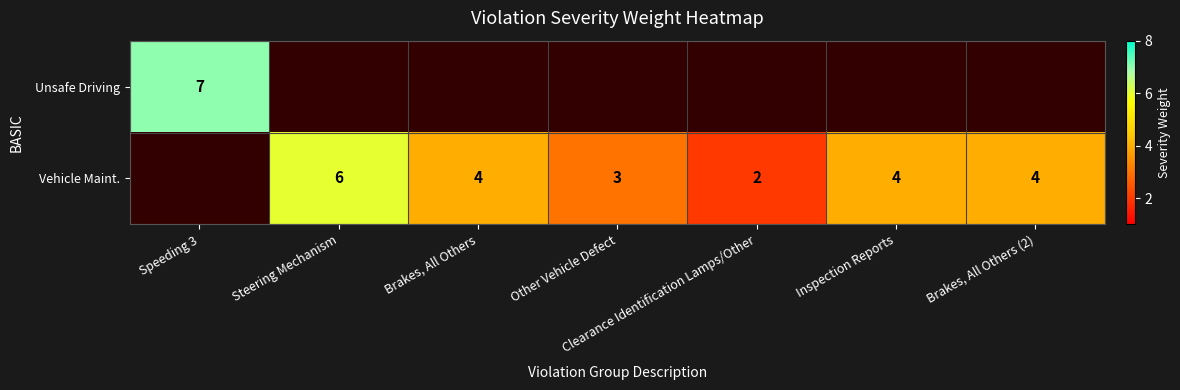

Is it true that Vehicle Maint. equals 4 at Brakes, All Others (2)?

True